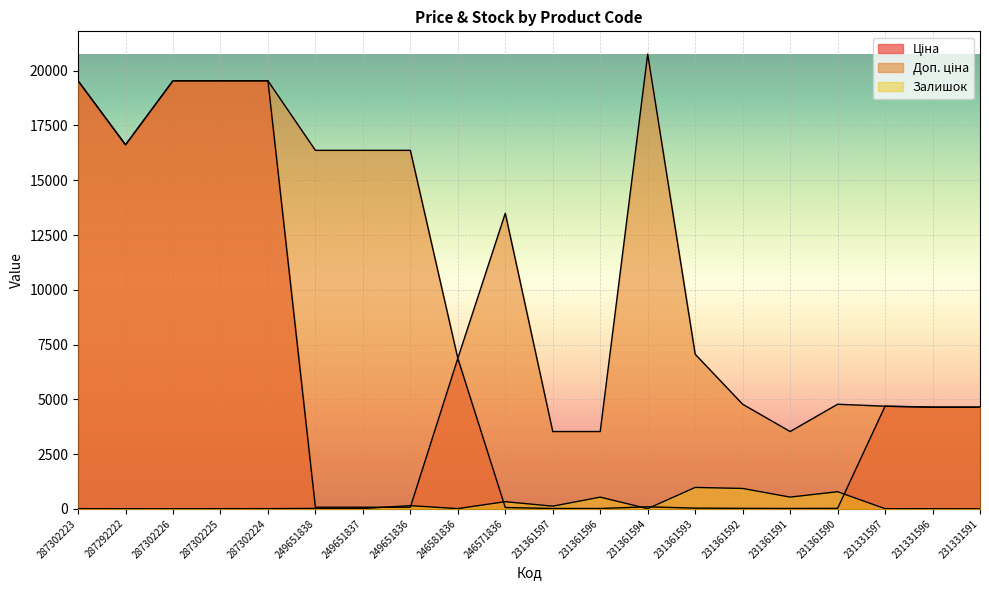

Does the chart display data point markers on the line(s)?

No